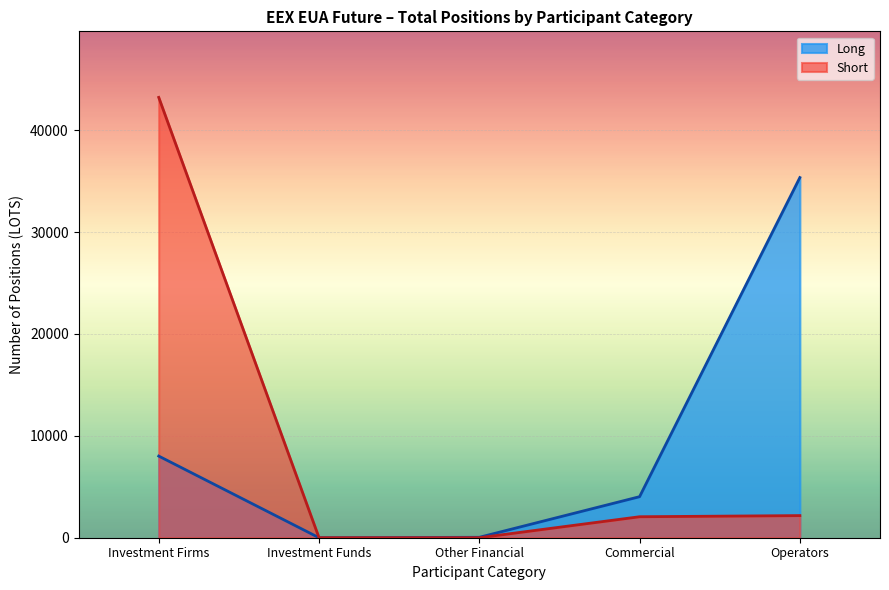

How many positive values does the Long series have?

3